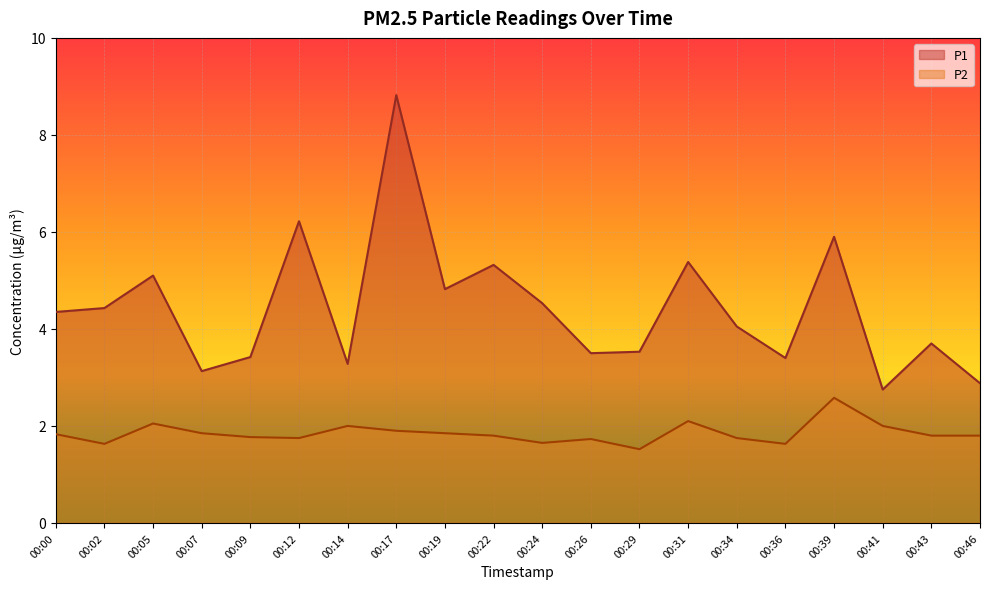

What is the average value of the P1 series?

4.4